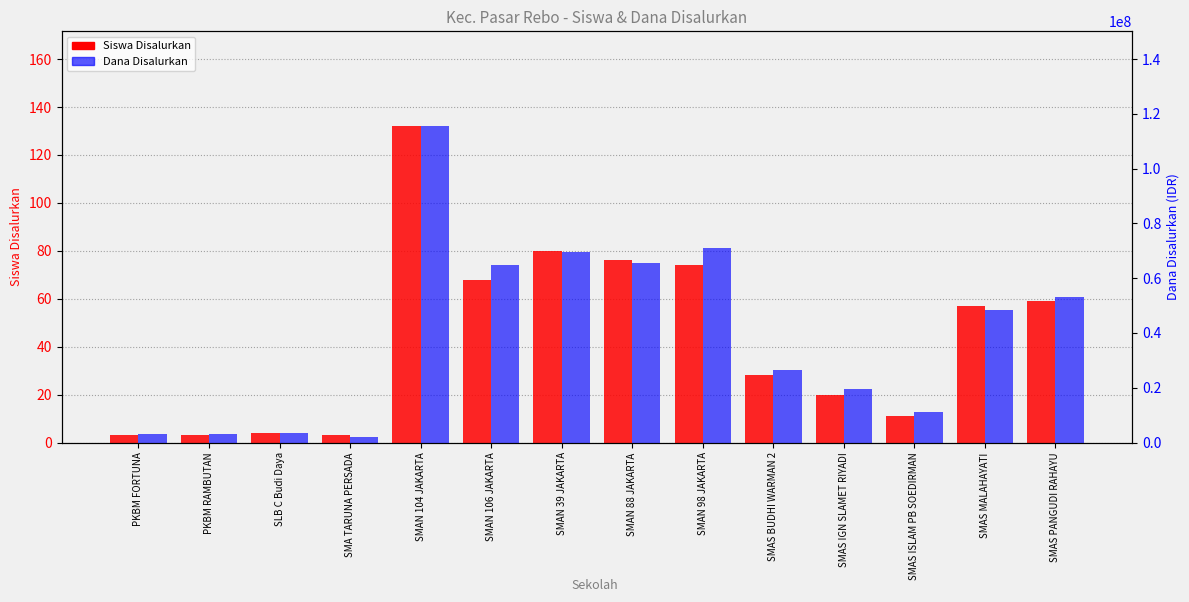

List the labels in order of Siswa Disalurkan value, largest first.

SMAN 104 JAKARTA, SMAN 39 JAKARTA, SMAN 88 JAKARTA, SMAN 98 JAKARTA, SMAN 106 JAKARTA, SMAS PANGUDI RAHAYU, SMAS MALAHAYATI, SMAS BUDHI WARMAN 2, SMAS IGN SLAMET RIYADI, SMAS ISLAM PB SOEDIRMAN, SLB C Budi Daya, PKBM FORTUNA, PKBM RAMBUTAN, SMA TARUNA PERSADA